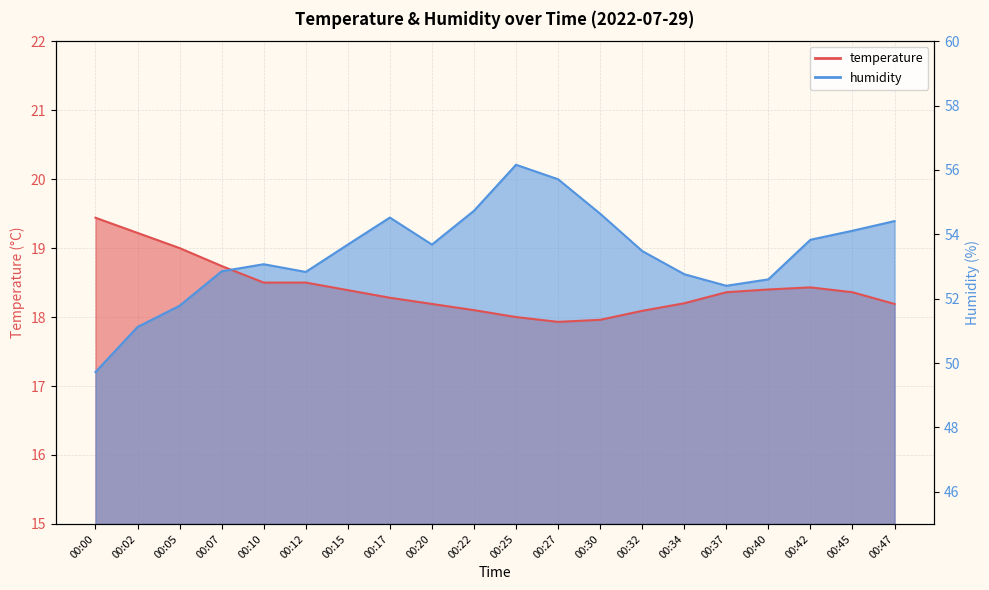

What is the sum of all temperature values?

368.3